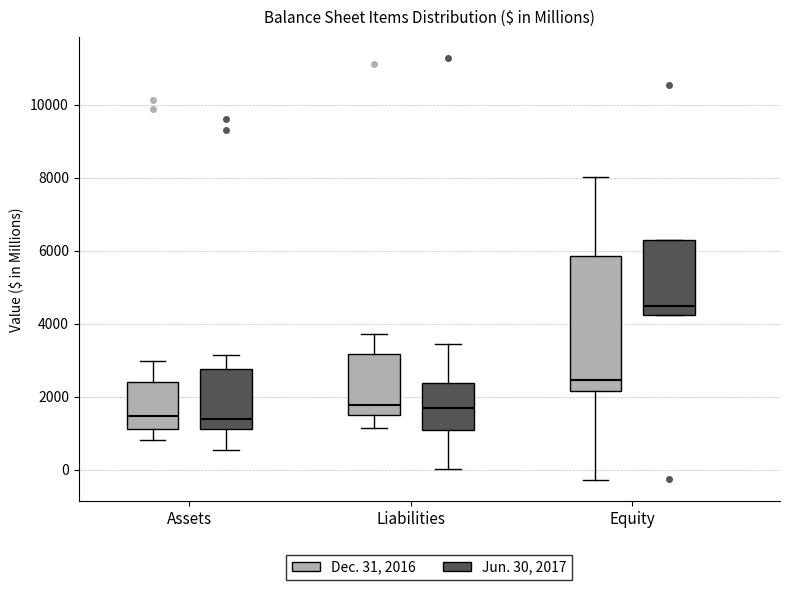

Reading left to right, transcribe this box plot: for each box, give where its median line is, the range the box spans, and where its two whiskers end, as read against the y-axis. The values are not printed on the chart, so give them approximately, as read against the axis.

Assets (Dec. 31, 2016): median 1400, box 1200 to 2400, whiskers 800 to 3000
Assets (Jun. 30, 2017): median 1400, box 1200 to 2800, whiskers 600 to 3200
Liabilities (Dec. 31, 2016): median 1800, box 1600 to 3200, whiskers 1200 to 3800
Liabilities (Jun. 30, 2017): median 1600, box 1000 to 2400, whiskers 0 to 3400
Equity (Dec. 31, 2016): median 2400, box 2200 to 5800, whiskers -200 to 8000
Equity (Jun. 30, 2017): median 4400, box 4200 to 6200, whiskers 4200 to 6200